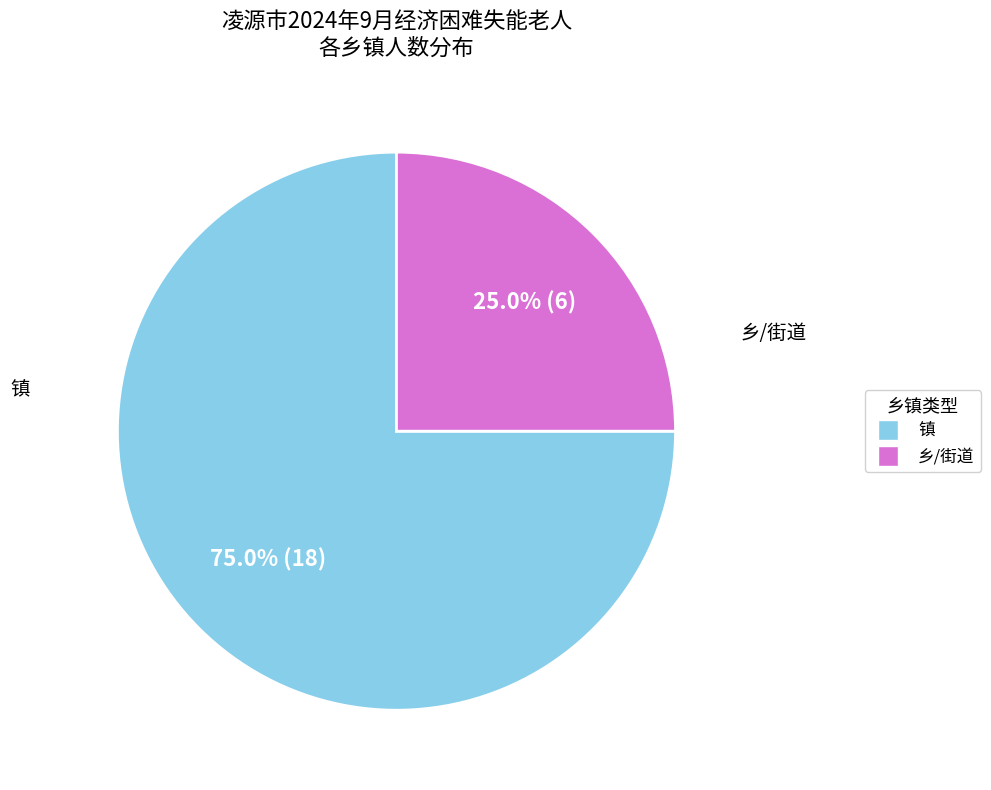

Does any single category account for the majority?

Yes